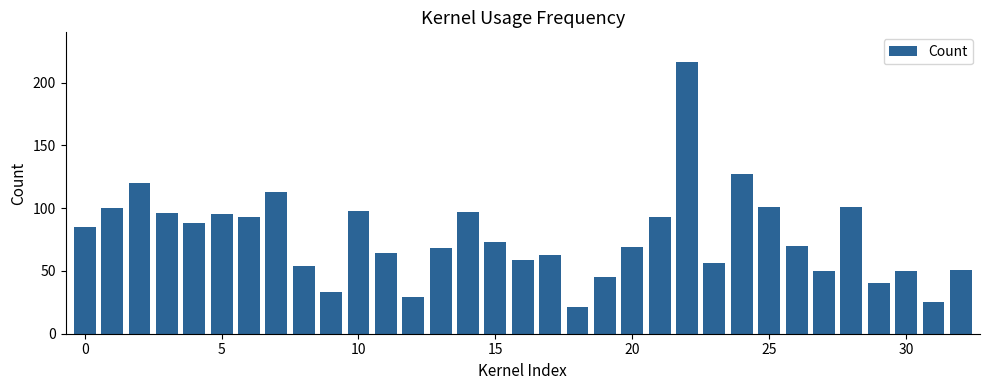

What is the smallest value displayed?

21